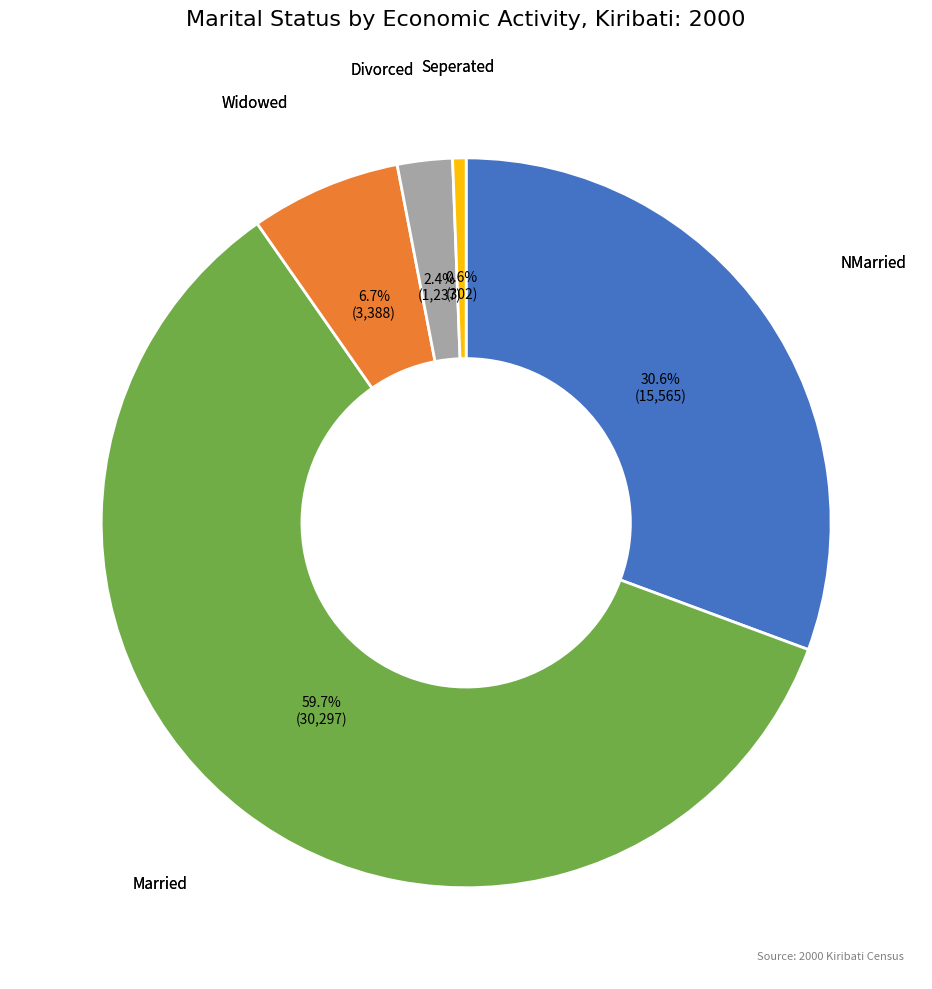

Does any single category account for the majority?

Yes